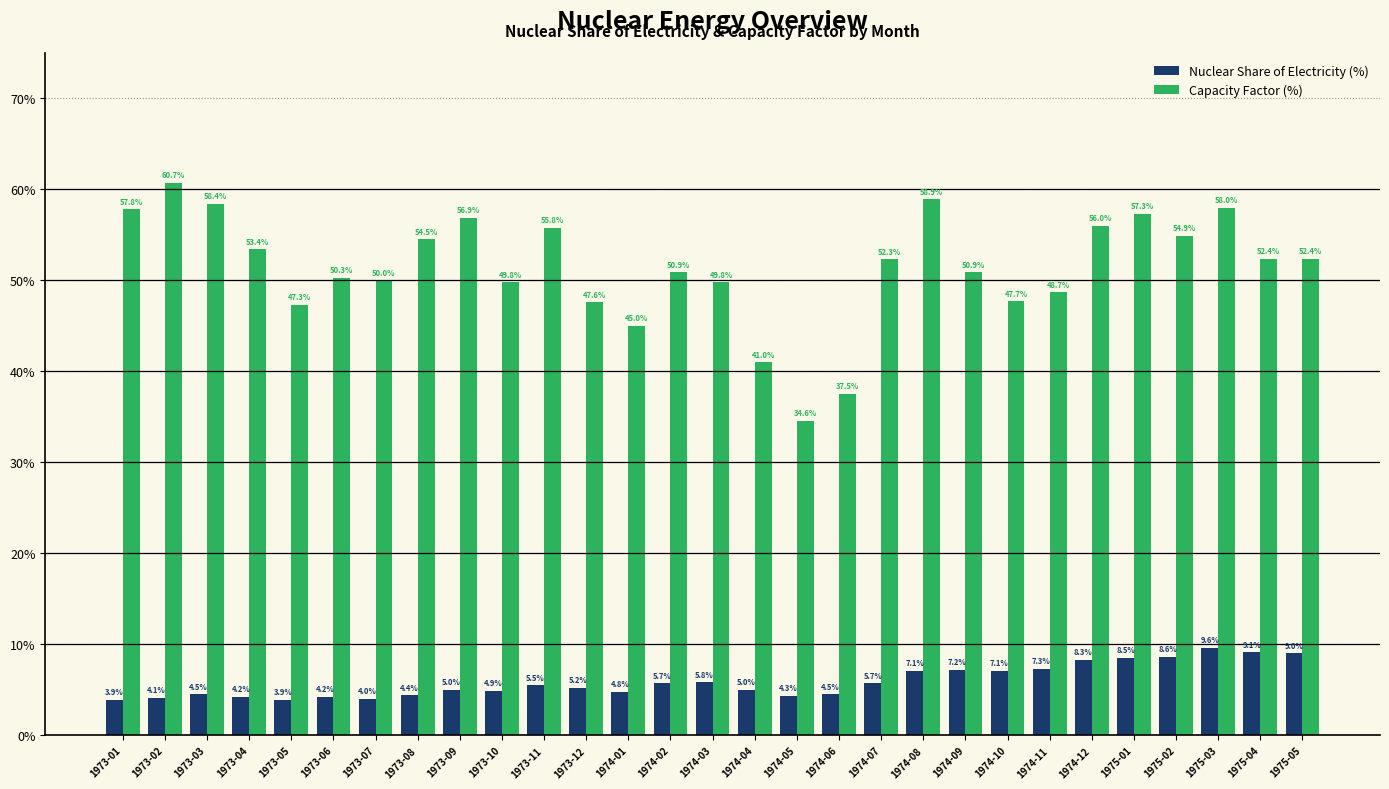

What position from the right is 1974-09?

9